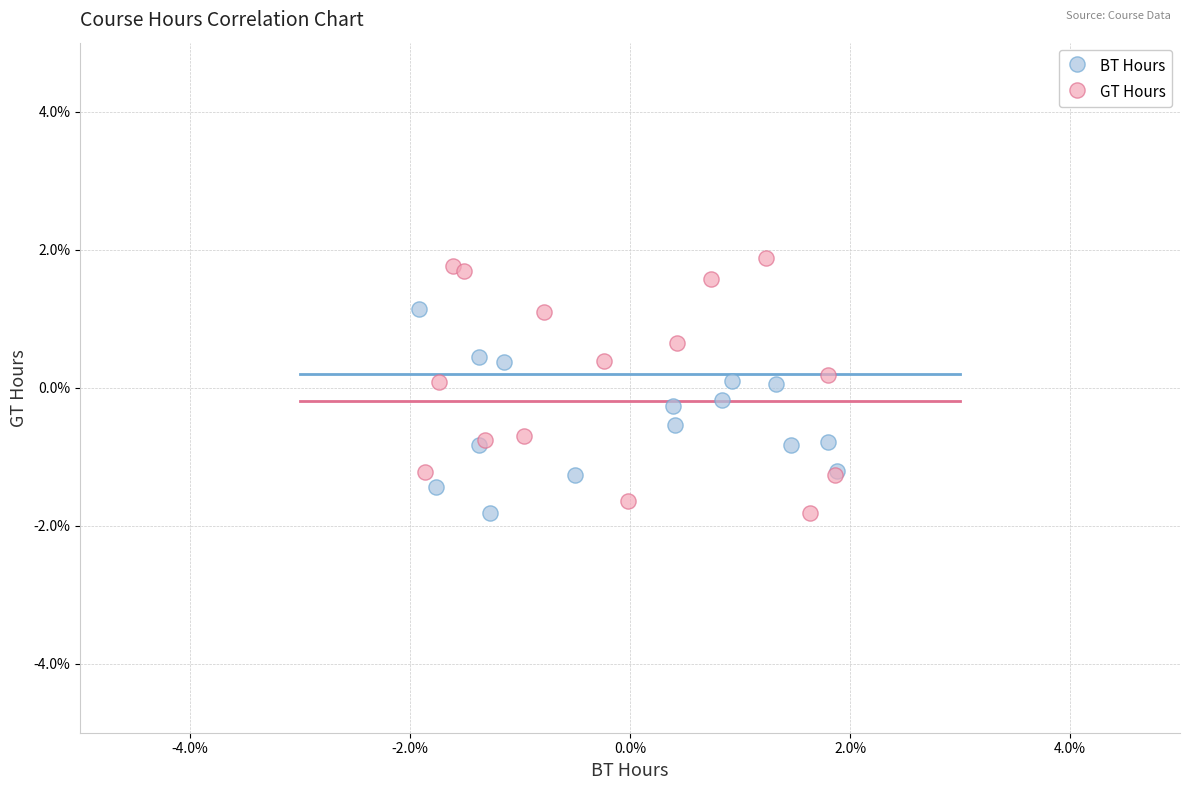

Which series reaches the maximum Y coordinate?

GT Hours